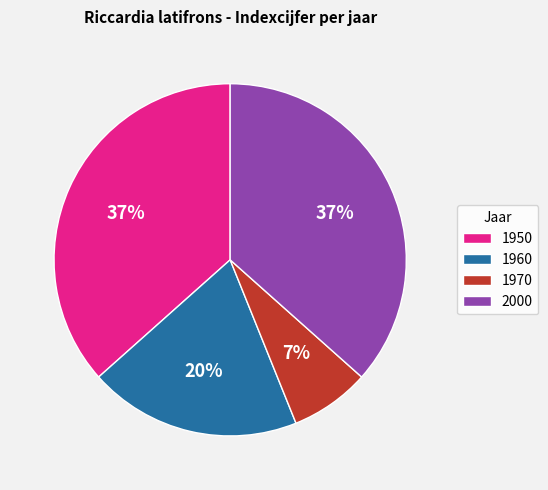

Which category has the smallest portion of the pie?

1970